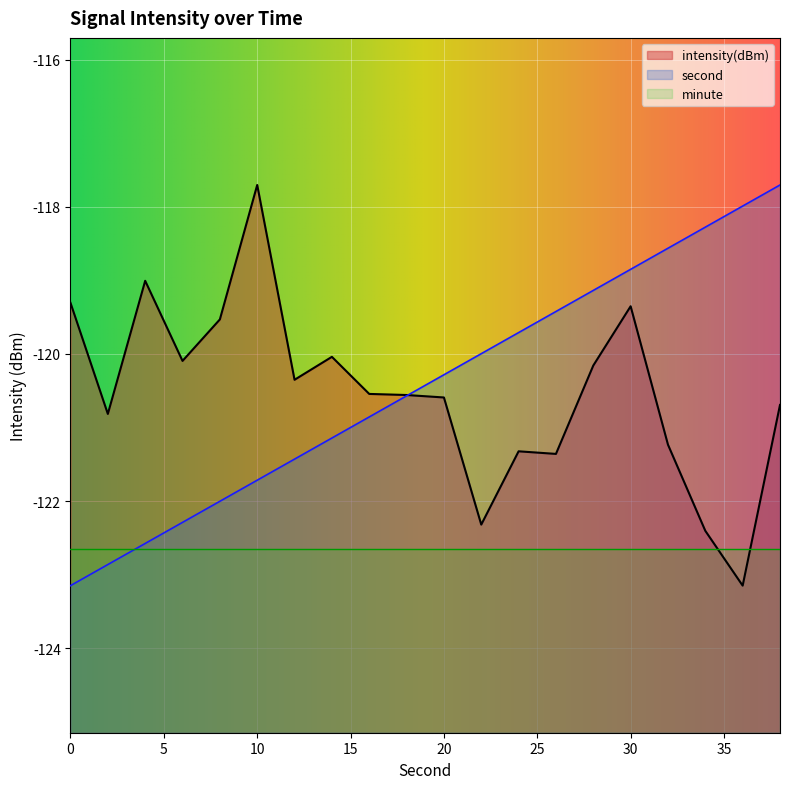

Count the number of data series in this chart.

3